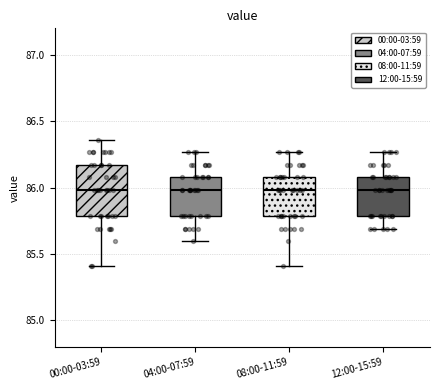

Reading left to right, transcribe this box plot: for each box, give where its median line is, the range the box spans, and where its two whiskers end, as read against the y-axis. The values are not printed on the chart, so give them approximately, as read against the axis.

00:00-03:59: median 86.00, box 85.80 to 86.15, whiskers 85.40 to 86.35
04:00-07:59: median 86.00, box 85.80 to 86.10, whiskers 85.60 to 86.25
08:00-11:59: median 86.00, box 85.80 to 86.10, whiskers 85.40 to 86.25
12:00-15:59: median 86.00, box 85.80 to 86.10, whiskers 85.70 to 86.25